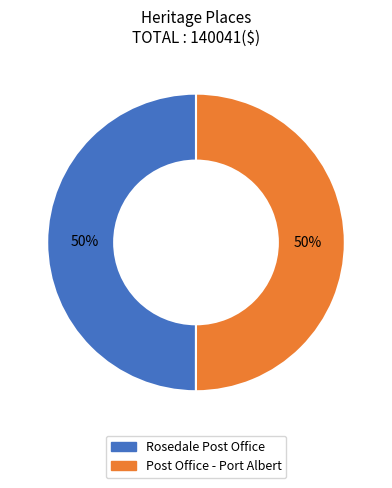

To the nearest percent, what percentage of the pie is Post Office - Port Albert?

50%